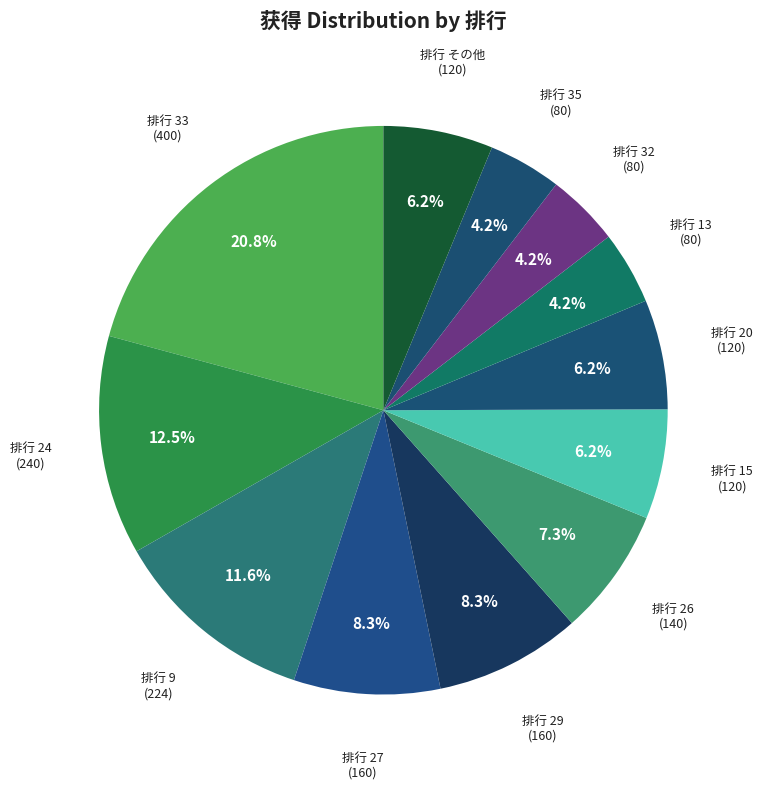

Is there any slice that represents more than half of the pie?

No